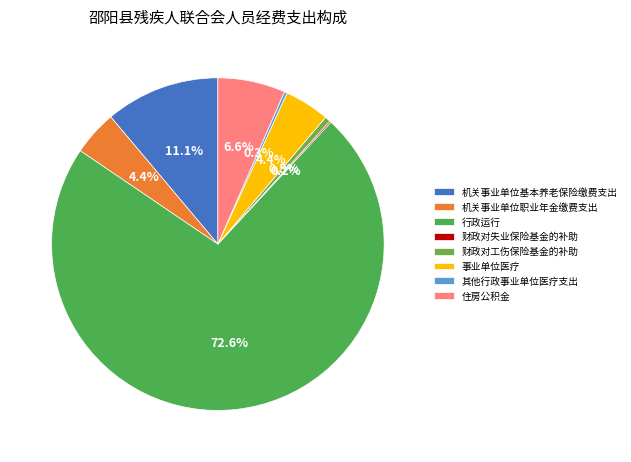

Which slice is the largest?

行政运行